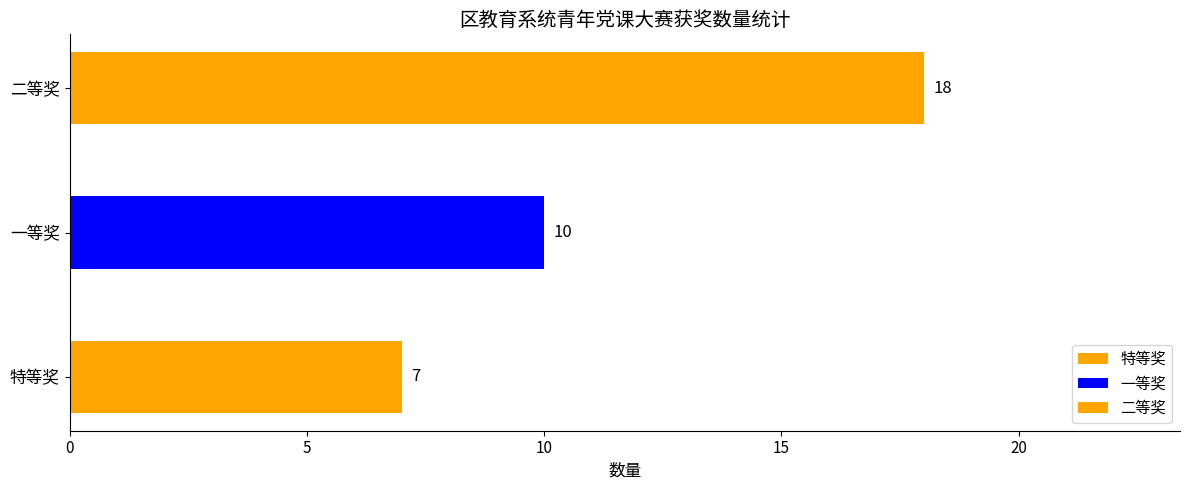

Is it true that the value at 特等奖 is 7?

True